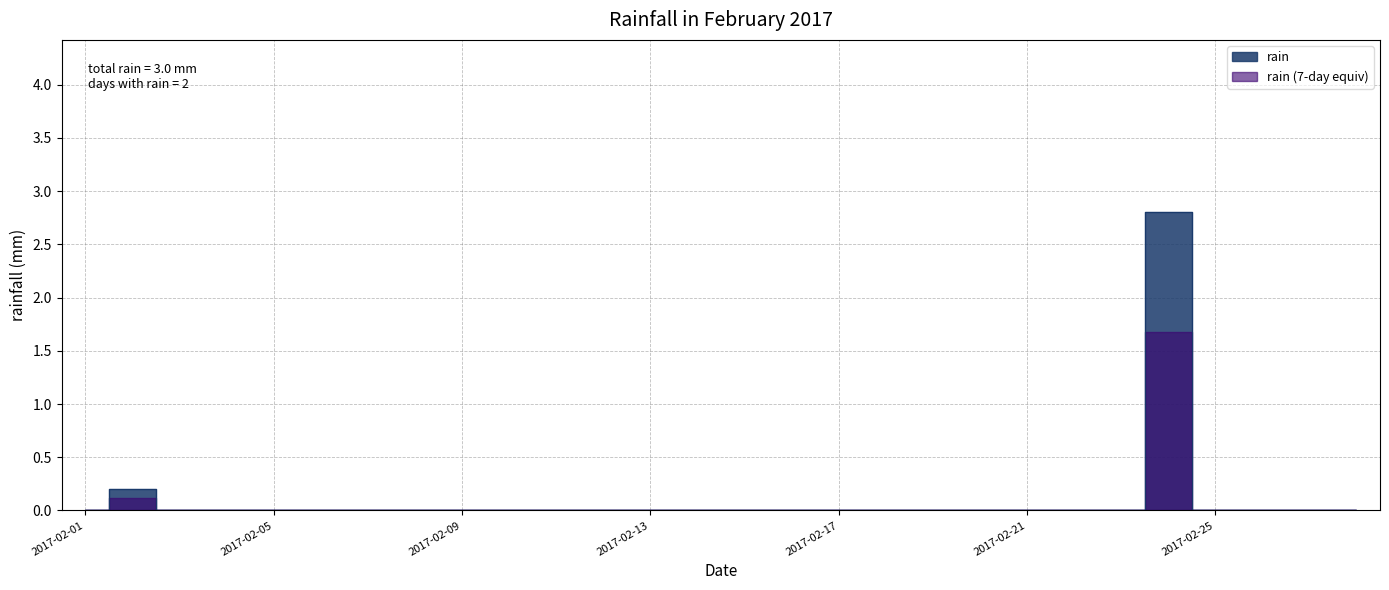

Between 2017-02-17 and 2017-02-12, which is larger?

2017-02-17